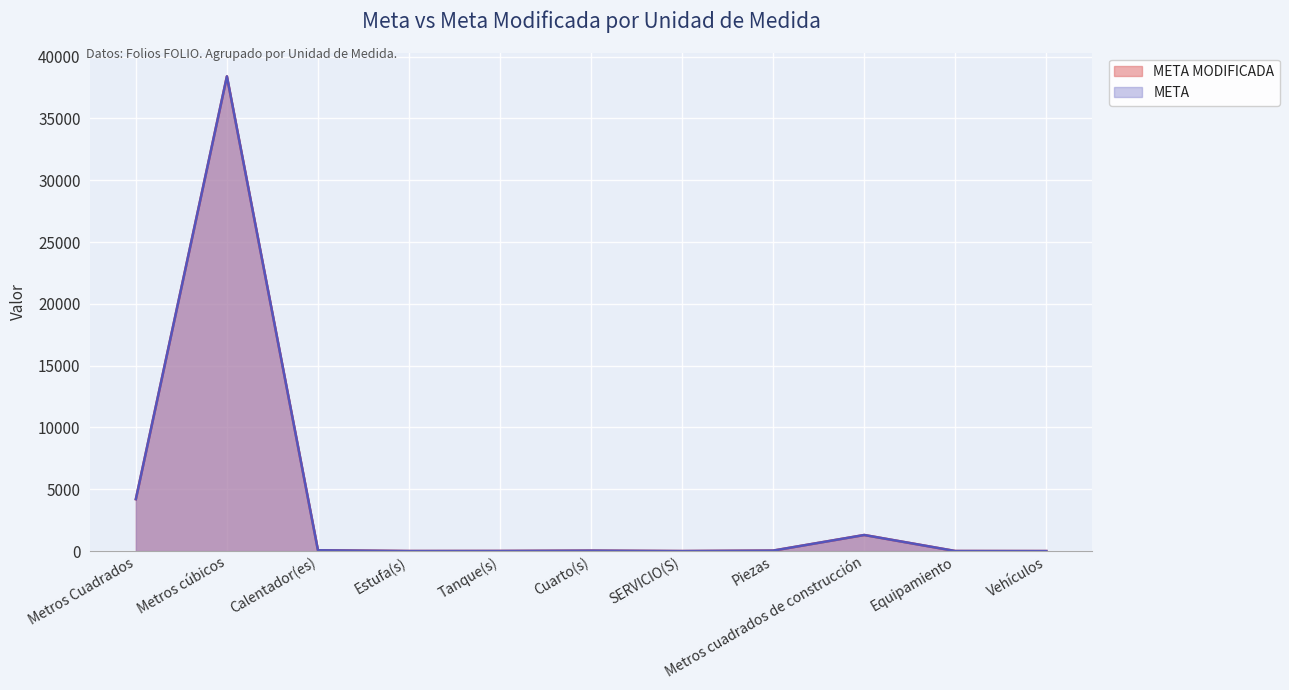

Reading left to right, list all the values displayed in this chart.

META: 4202.2	38400.0	65.0	3.0	8.0	35.0	1.0	39.0	1300.0	5.0	1.0
META MODIFICADA: 4202.2	38400.0	65.0	3.0	8.0	35.0	1.0	39.0	1300.0	5.0	1.0